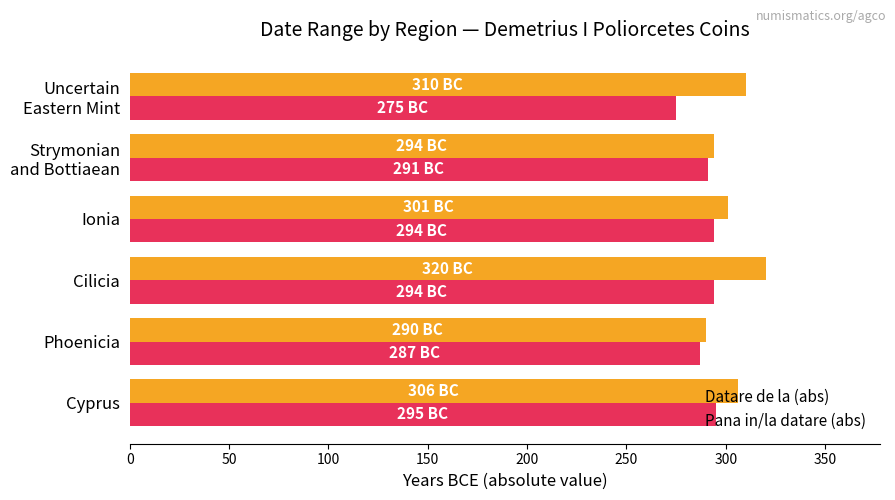

List the series in order of their overall mean, lowest first.

Pana in/la datare (abs), Datare de la (abs)